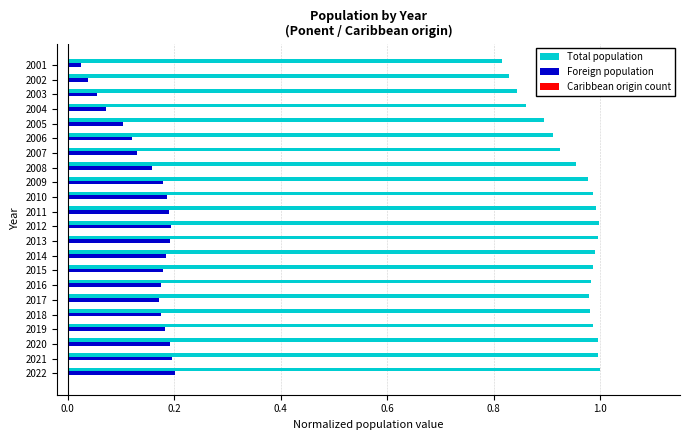

The value of Foreign population at 2006 is 0.1. True or false?

True